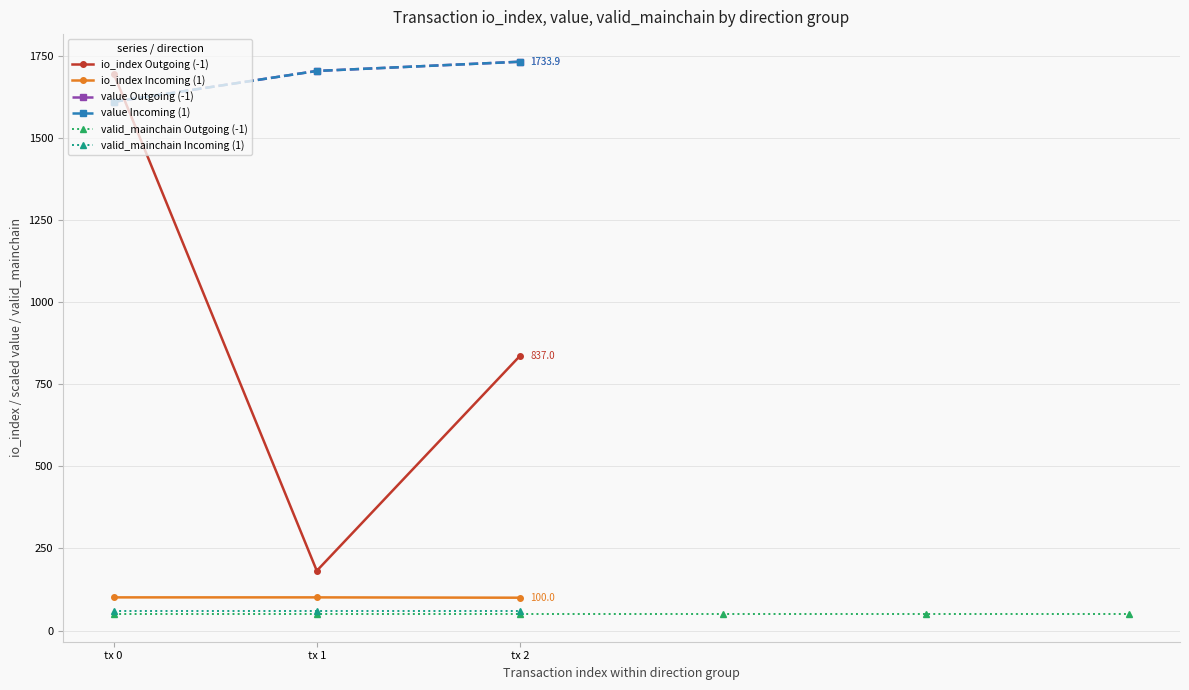

Between 1 and 1, which is larger?

1